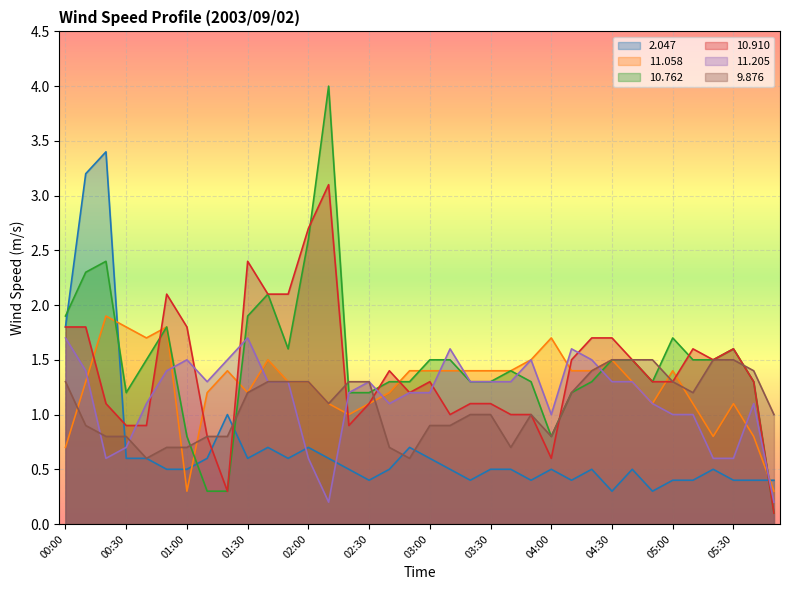

What is the average value of the  11.205 series?

1.2